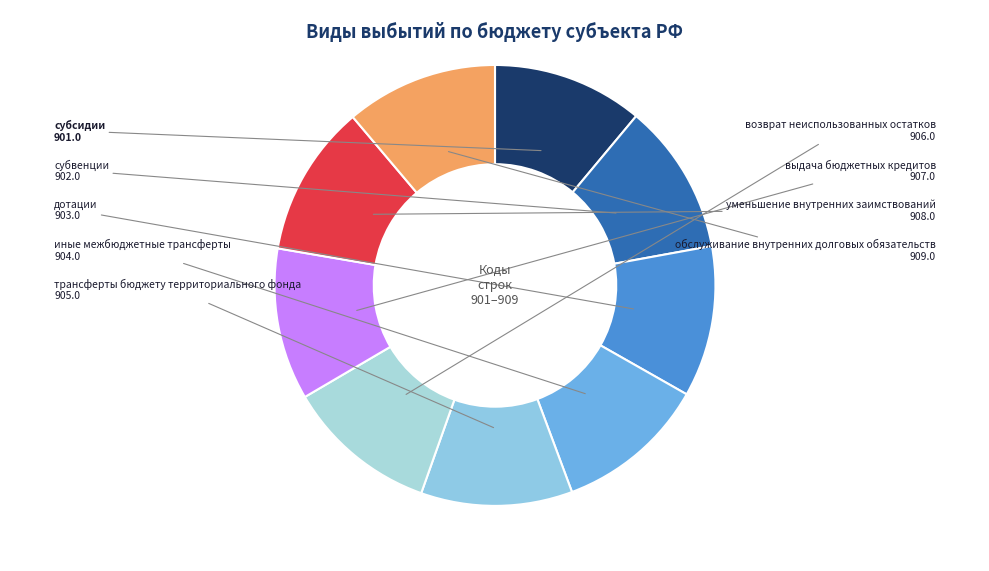

Does субвенции account for over 50% of the chart?

No